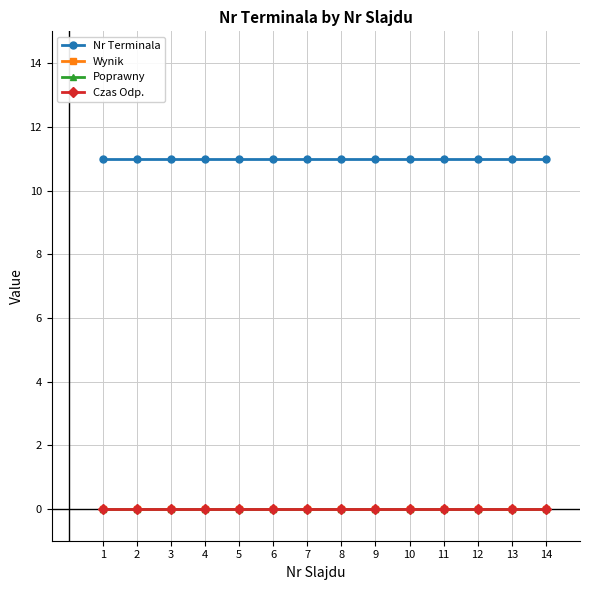

Does the chart have visible grid lines?

Yes